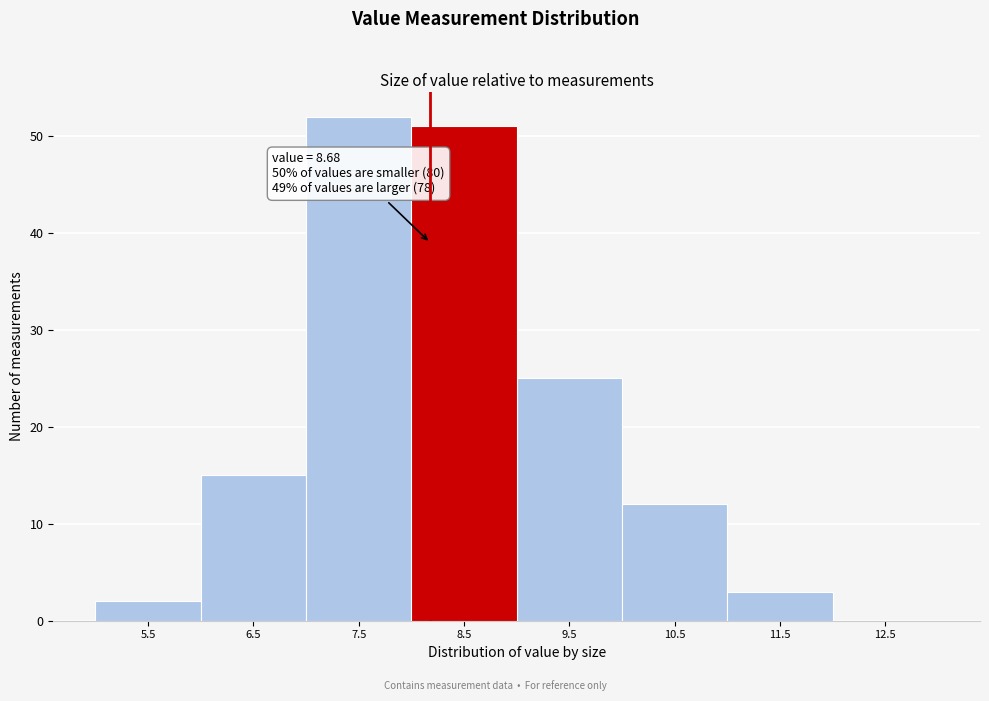

Reading left to right, extract all data points from this chart.

5.5=2	6.5=15	7.5=52	8.5=51	9.5=25	10.5=12	11.5=3	12.5=0